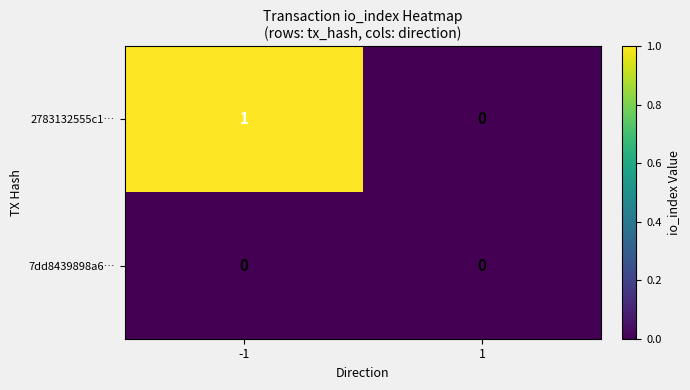

What is the total value across all series at -1?

1